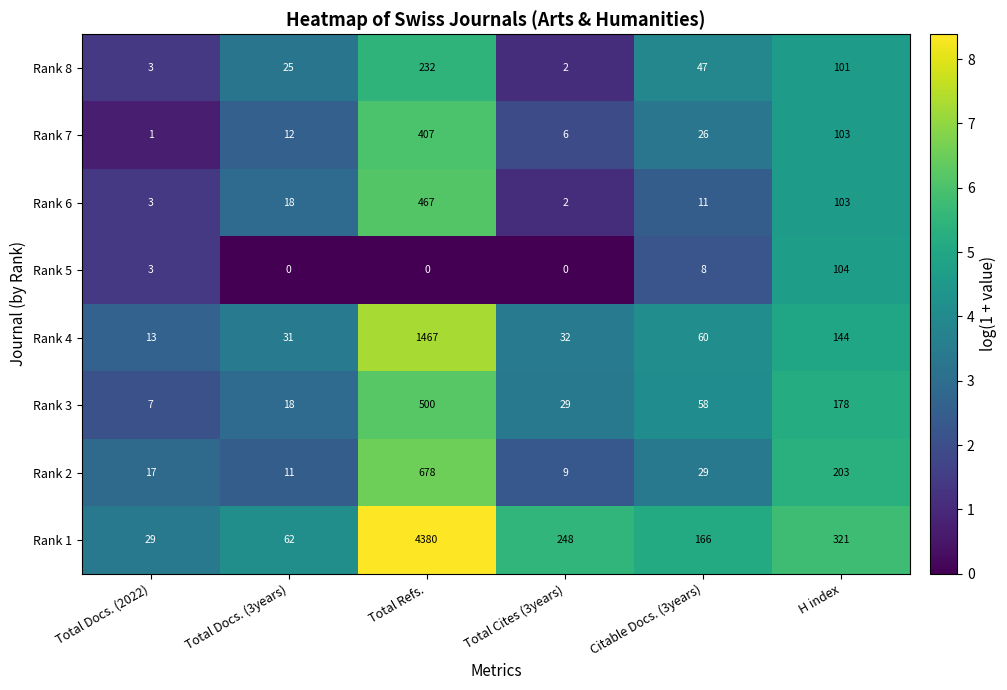

What is the minimum value for Rank 3?

7